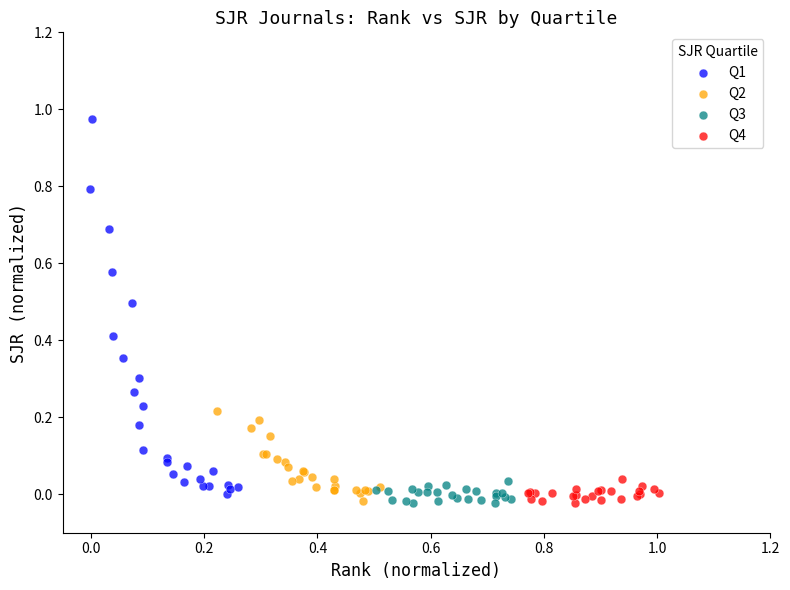

Which series contains the highest Y value?

Q1